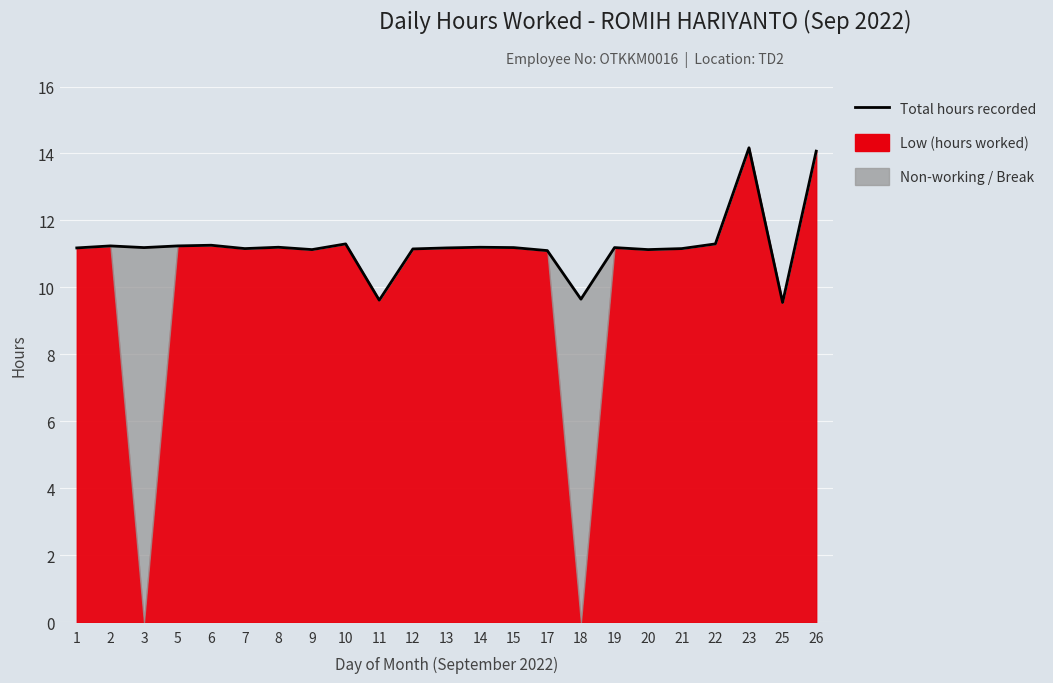

True or false: the data shows 2.7 at 2.

False